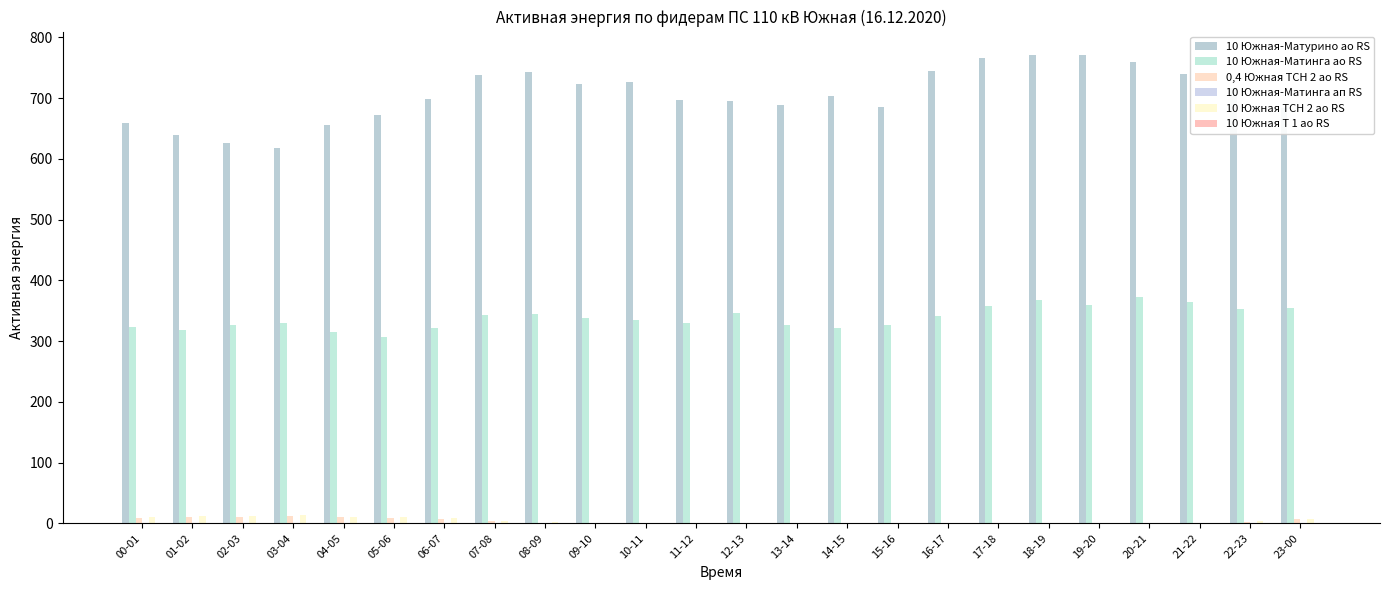

What is the label of the 15th bar from the right?

09-10